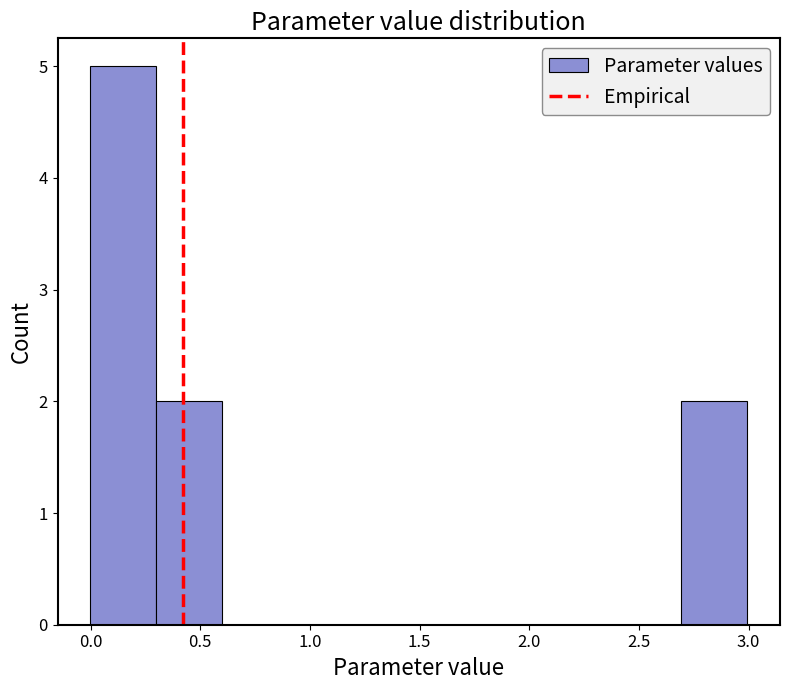

Reading left to right, list every bar in this chart as the range it spans on the x-axis followed by its height. Neither the bar edges nor the heights are printed on the chart, so give them approximately, as read against the axes.

0.0 to 0.3: 5
0.3 to 0.6: 2
0.6 to 0.9: 0
0.9 to 1.2: 0
1.2 to 1.5: 0
1.5 to 1.8: 0
1.8 to 2.1: 0
2.1 to 2.4: 0
2.4 to 2.7: 0
2.7 to 3.0: 2